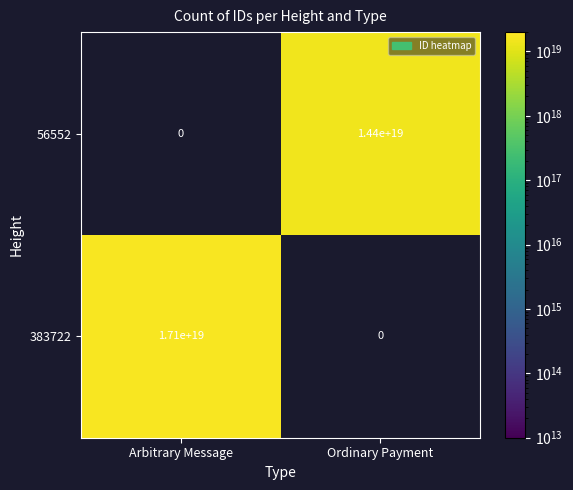

The 383722 series shows 17100000000000000000 at Arbitrary Message. True or false?

True